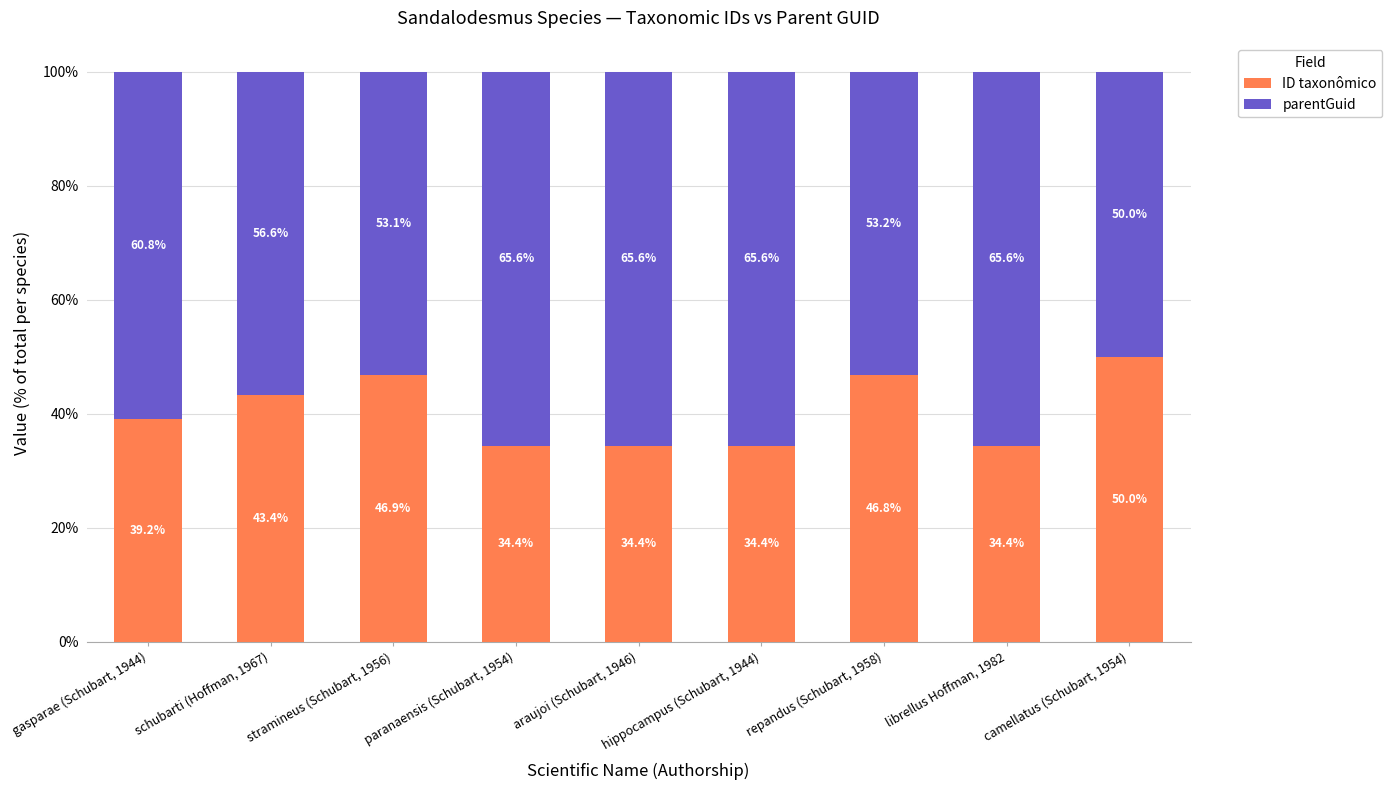

What is the lowest value of the ID taxonômico series?

34.4